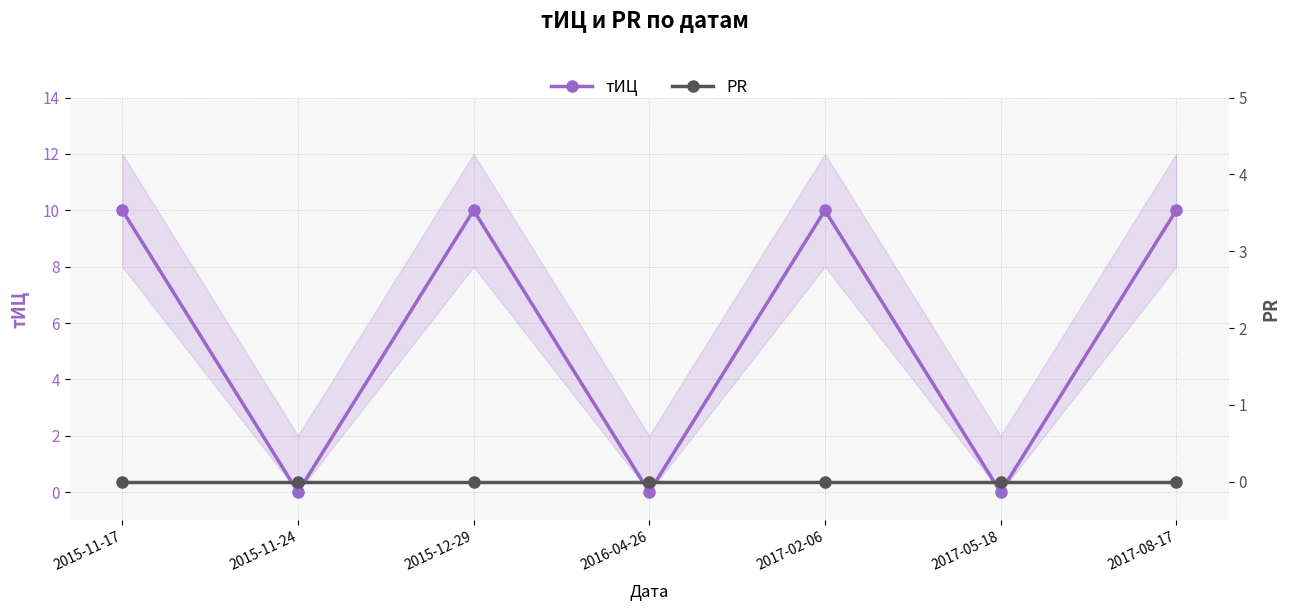

How many interior local peaks does the тИЦ series have?

2